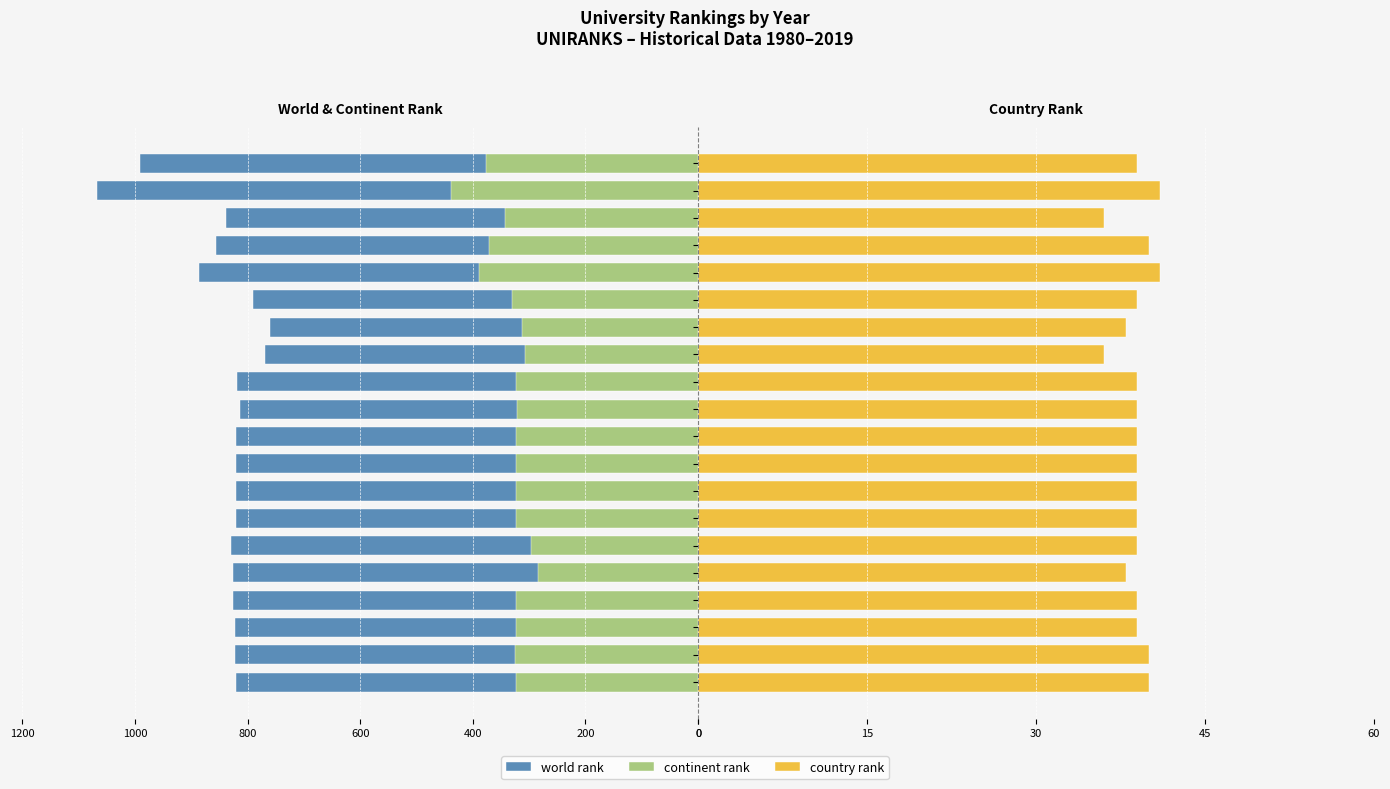

What is the average value of the country rank series?

39